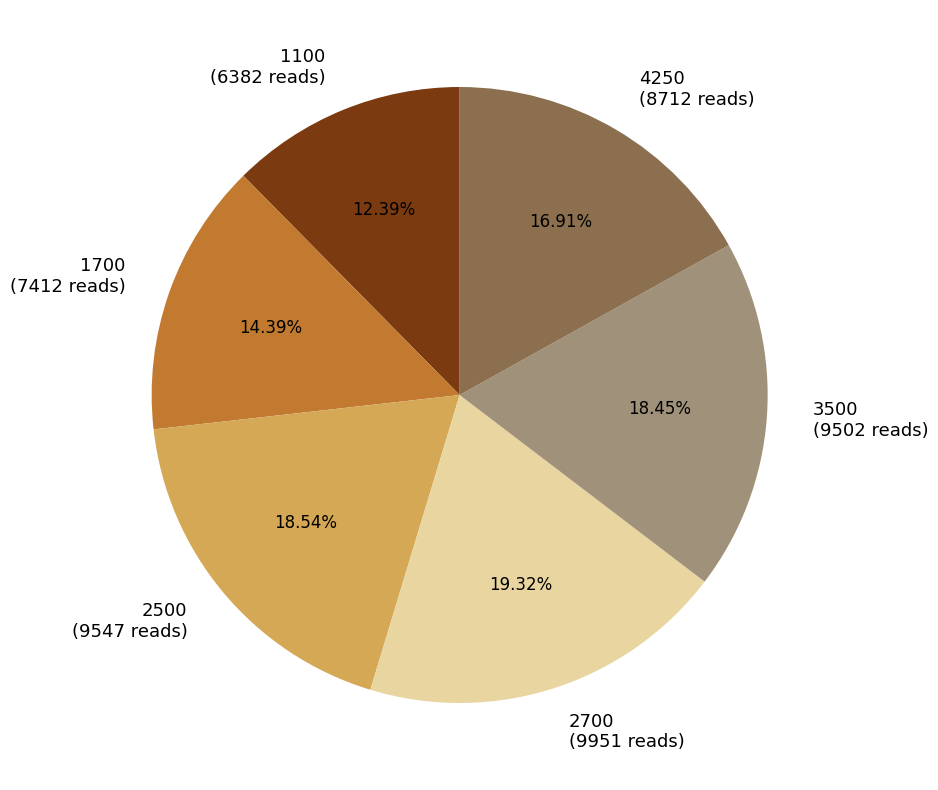

Combined, what portion of the pie is 3500 and 2500?

37.0%